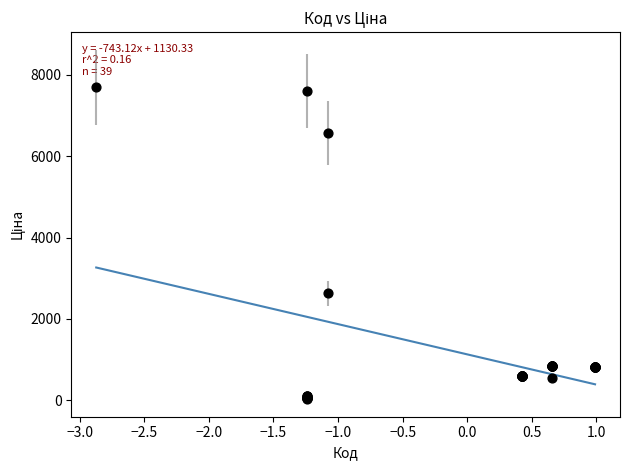

What Y value in the scatter plot is closest to 3862?

2627.5